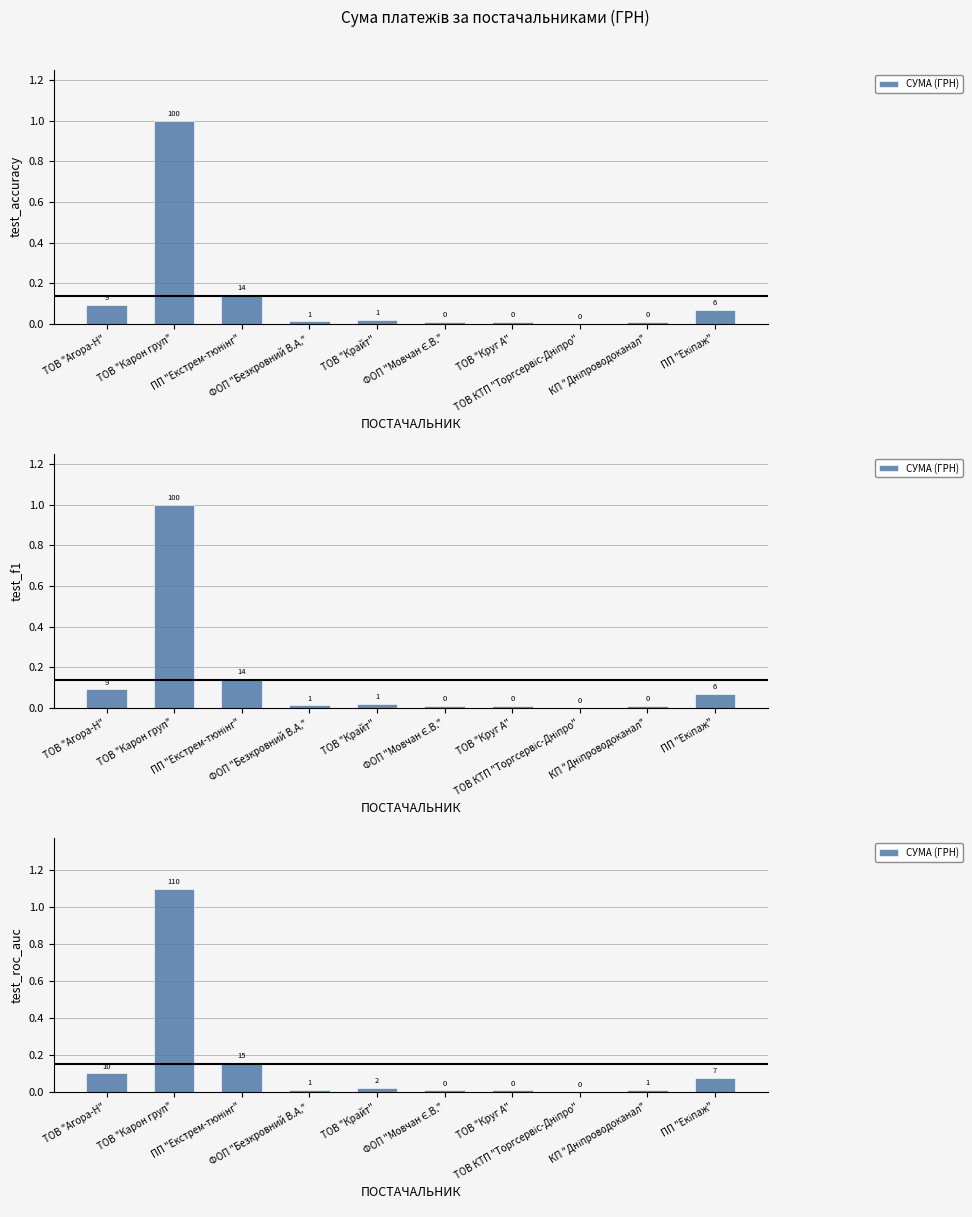

Reading left to right, what are all the values shown in this chart?

ТОВ "Агора-Н"=0.1	ТОВ "Карон груп"=1.1	ПП "Екстрем-тюнінг"=0.2	ФОП "Безкровний В.А."=0.0	ТОВ "Крайт"=0.0	ФОП "Мовчан Є.В."=0.0	ТОВ "Круг А"=0.0	ТОВ КТП "Торгсервіс-Дніпро"=0.0	КП "Дніпроводоканал"=0.0	ПП "Екіпаж"=0.1